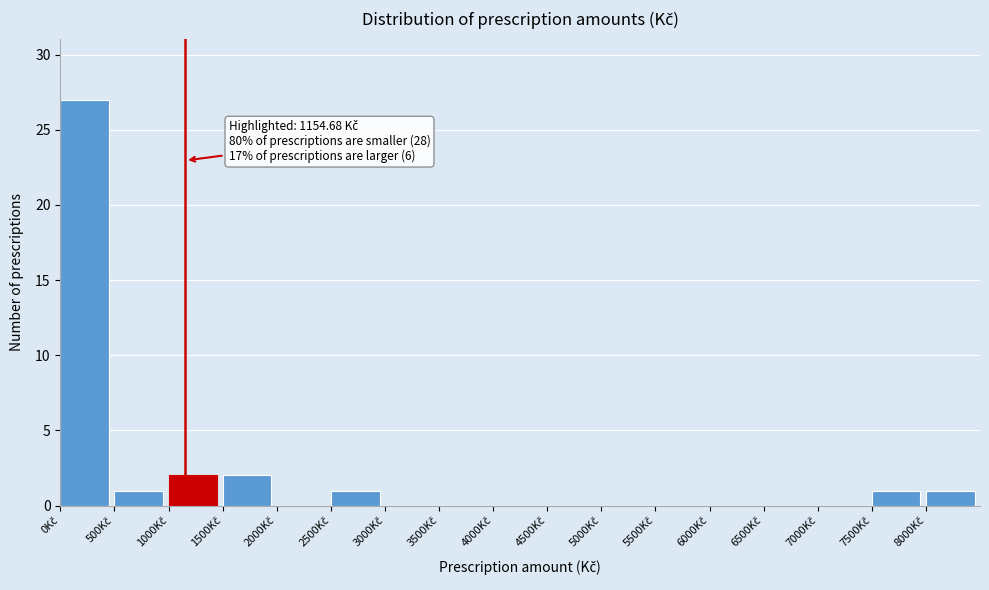

Over which range of the x-axis is the bar tallest?

0 to 500